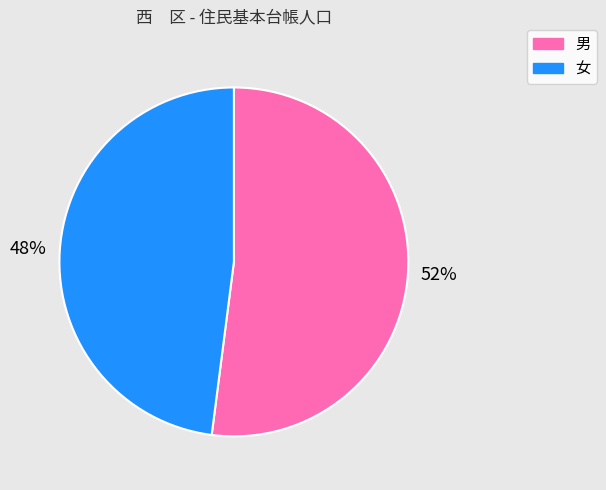

The 男 slice represents 52% of the pie. True or false?

True